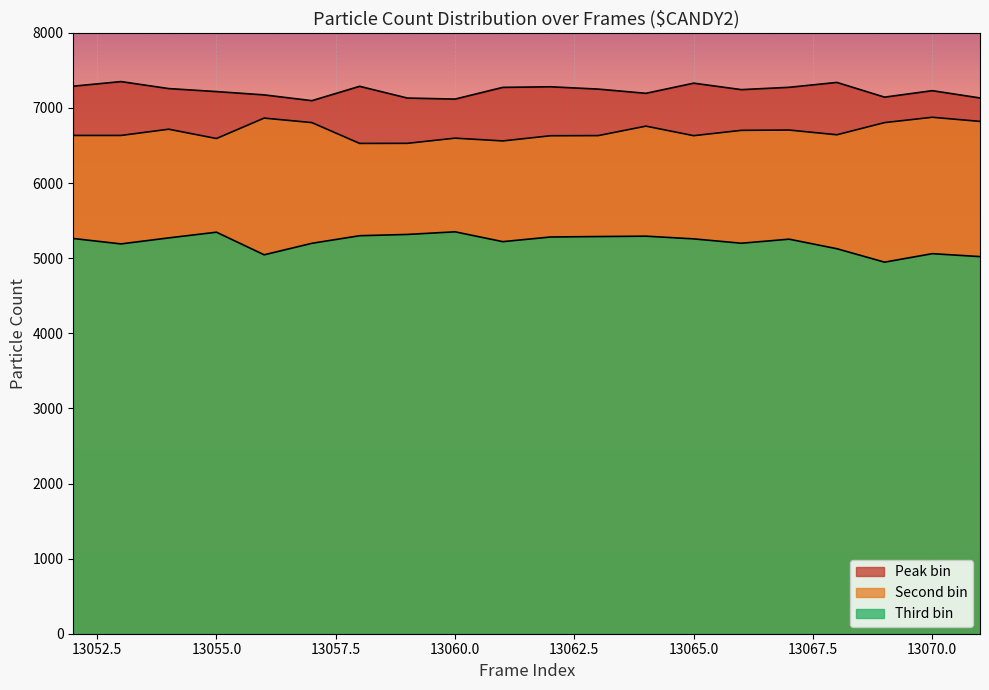

Count the number of data series in this chart.

3